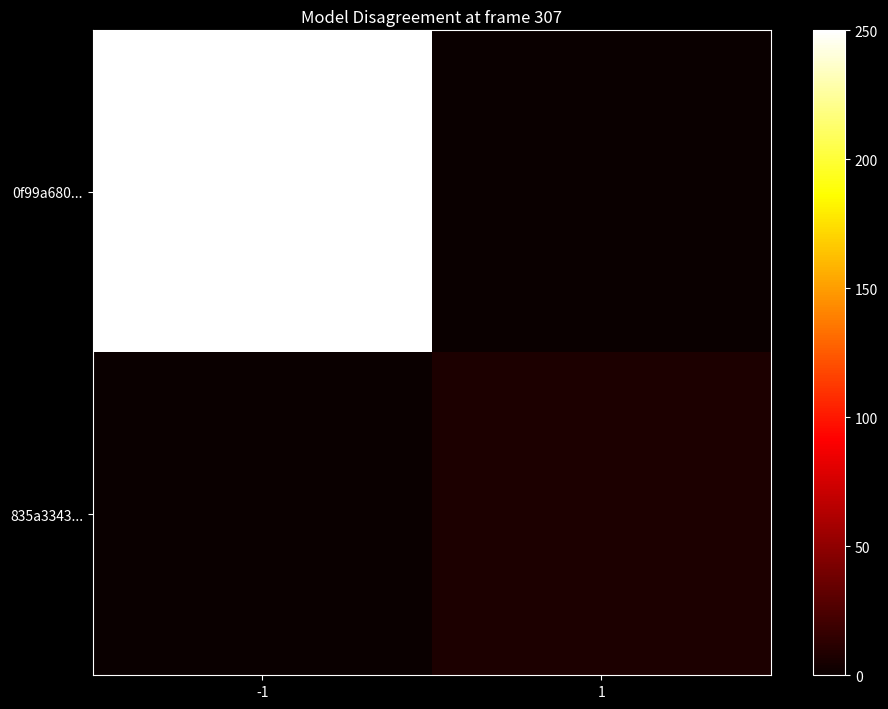

At -1, list the series in order from largest to smallest.

0f99a680..., 835a3343...